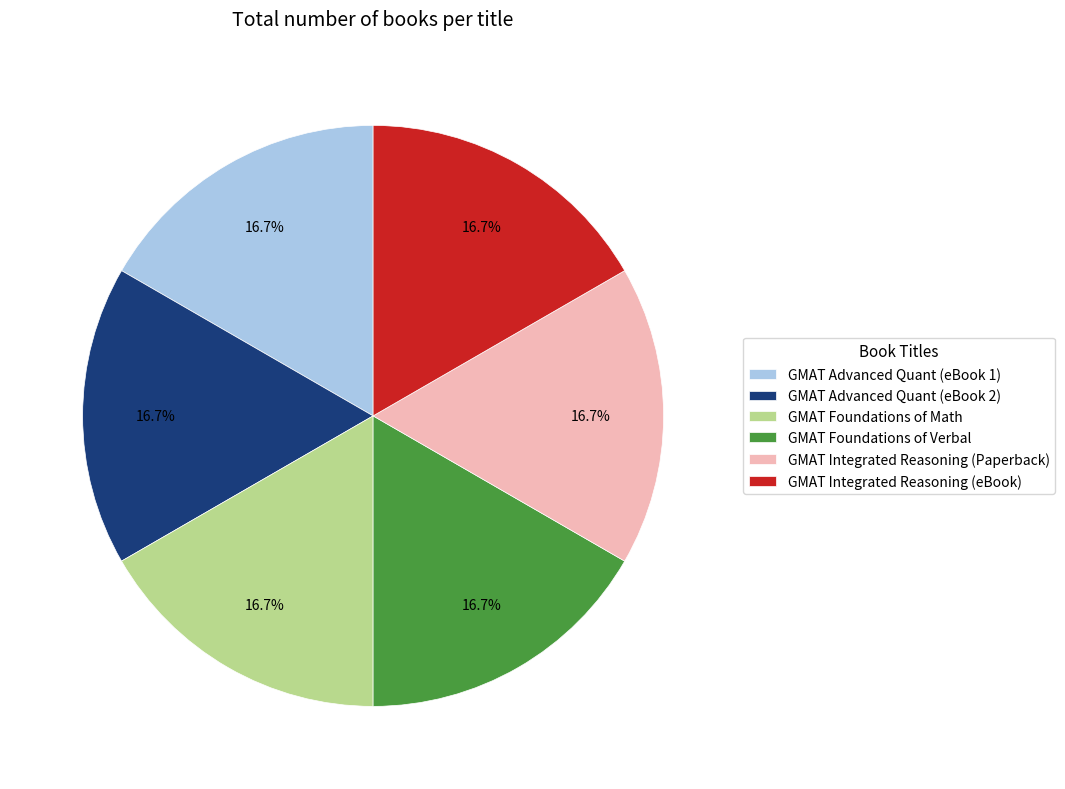

Does GMAT Foundations of Math represent more than half of the total?

No